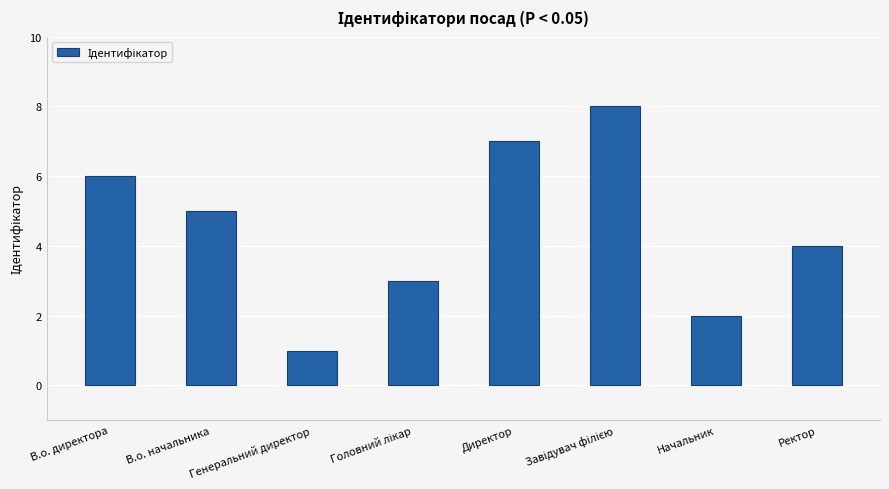

What is the sum of all values?

36